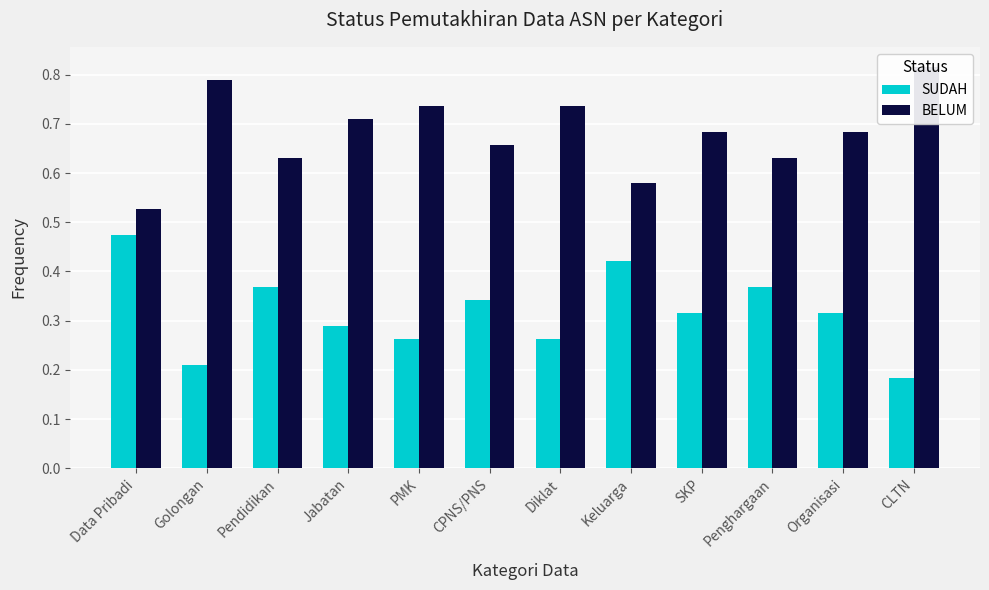

Reading left to right, list all the values displayed in this chart.

SUDAH: Data Pribadi=0.5	Golongan=0.2	Pendidikan=0.4	Jabatan=0.3	PMK=0.3	CPNS/PNS=0.3	Diklat=0.3	Keluarga=0.4	SKP=0.3	Penghargaan=0.4	Organisasi=0.3	CLTN=0.2
BELUM: Data Pribadi=0.5	Golongan=0.8	Pendidikan=0.6	Jabatan=0.7	PMK=0.7	CPNS/PNS=0.7	Diklat=0.7	Keluarga=0.6	SKP=0.7	Penghargaan=0.6	Organisasi=0.7	CLTN=0.8